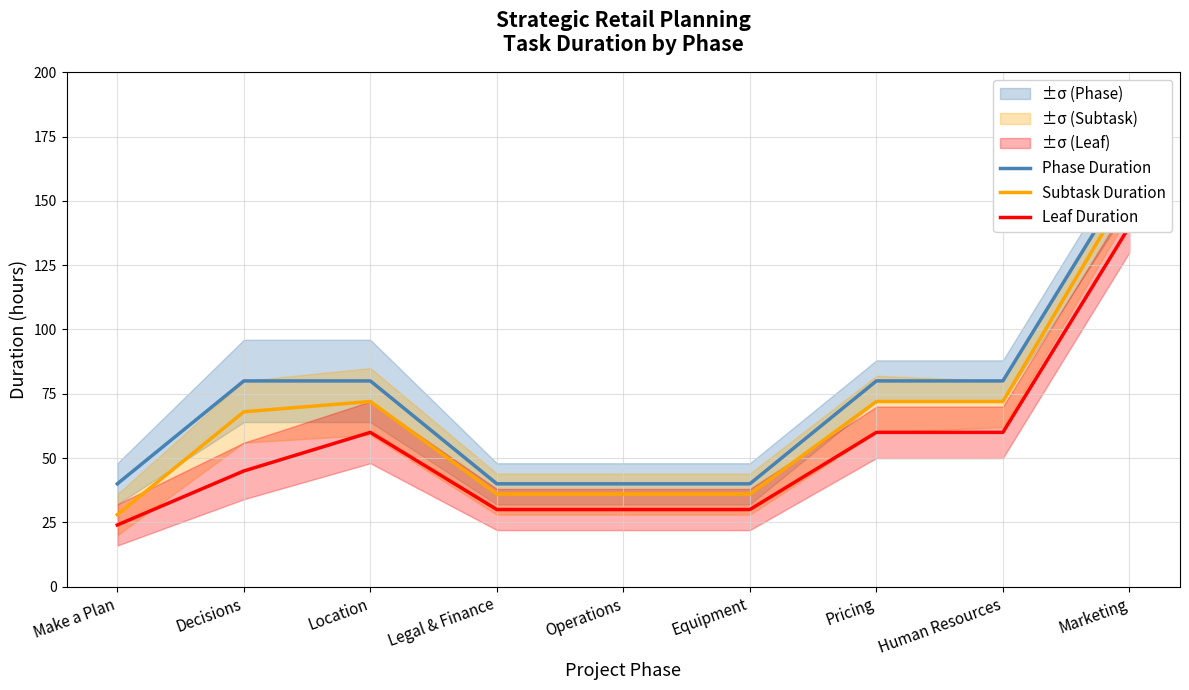

The Phase Duration series shows 236 at Marketing. True or false?

False